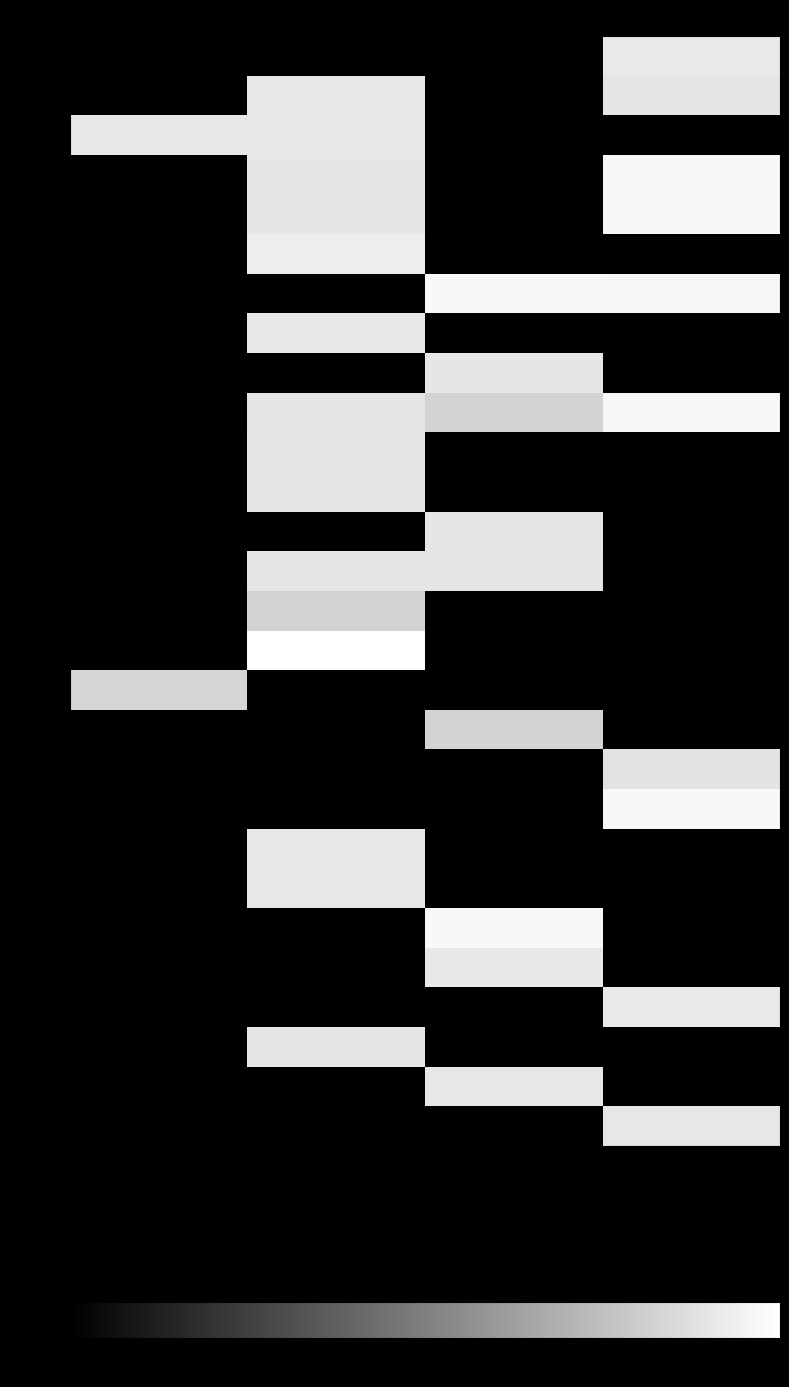

What is the spread (max minus min) of values at -81?

6231992